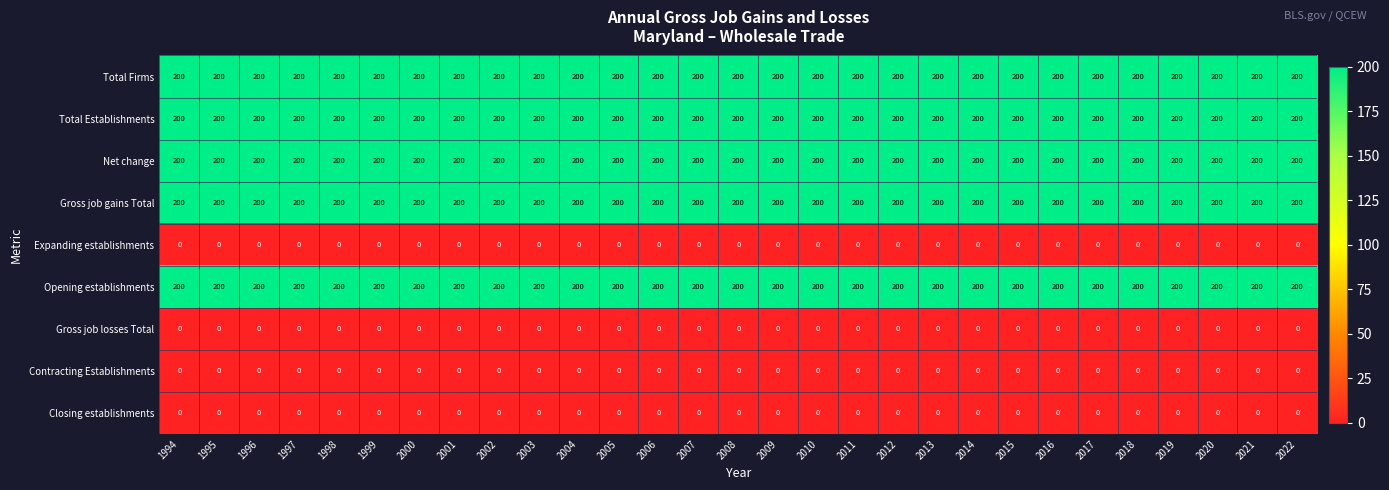

At how many categories does at least one series exceed 129?

29